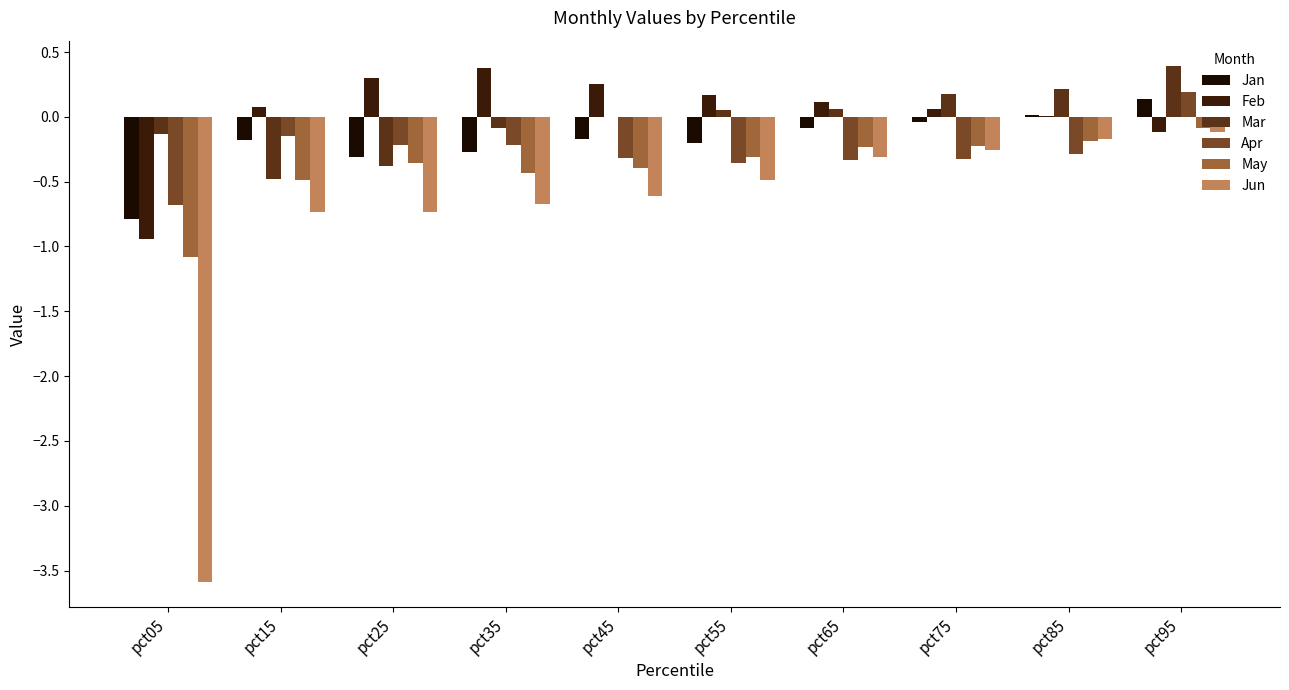

How many categories are shown in the chart?

10